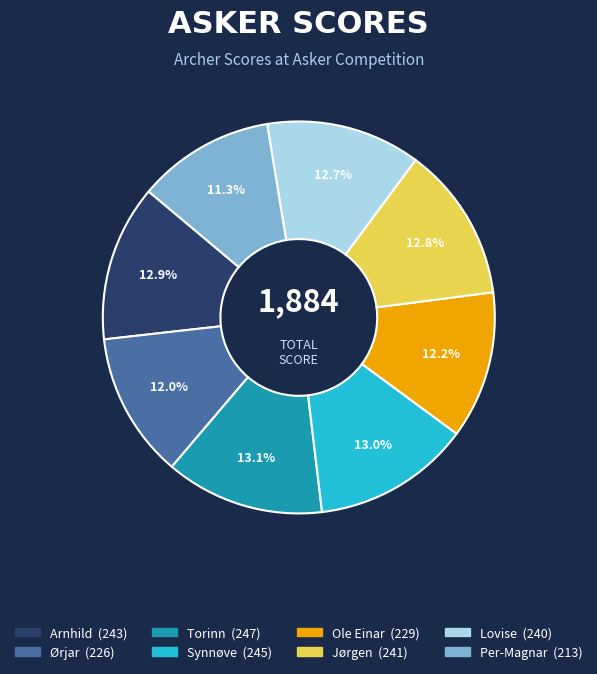

Combined, what portion of the pie is Arnhild and Jørgen?

25.7%